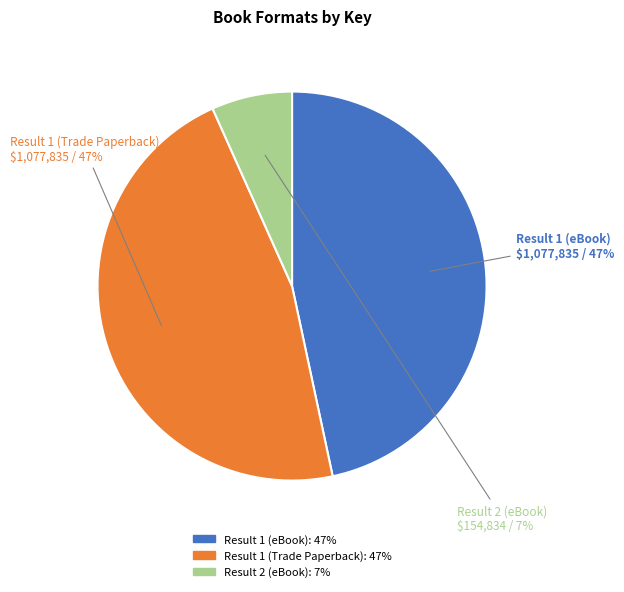

What is the smallest slice in the pie chart?

Result 2 (eBook)